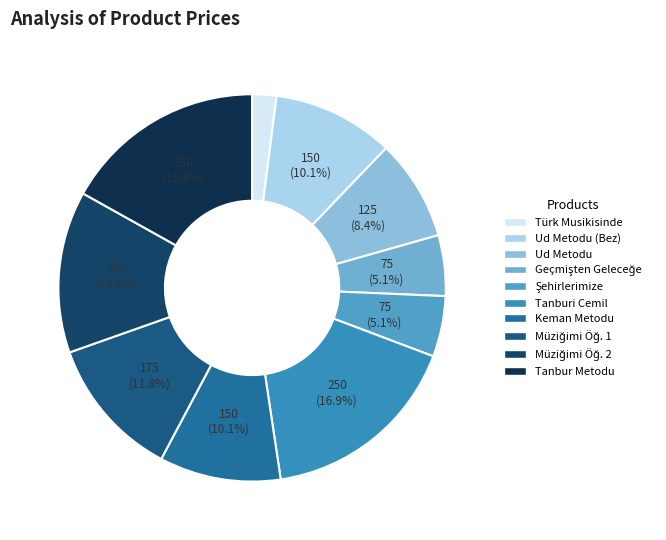

Which slice is the smallest?

Türk Musikisinde Bir Ömür